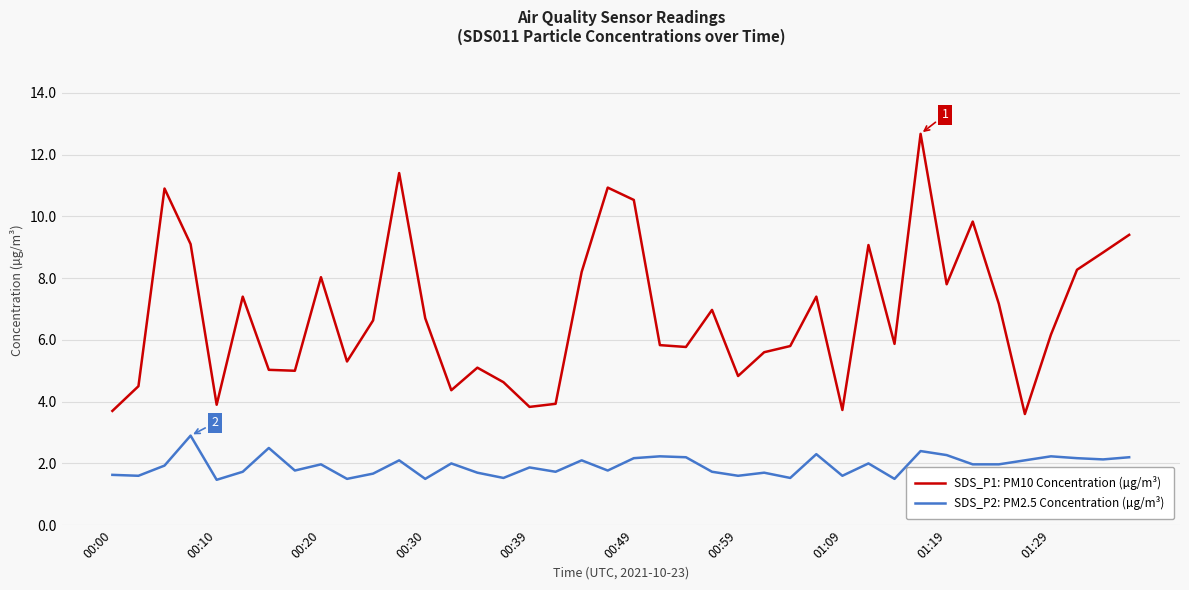

What is the highest value of the SDS_P1: PM10 Concentration (µg/m³) series?

12.7